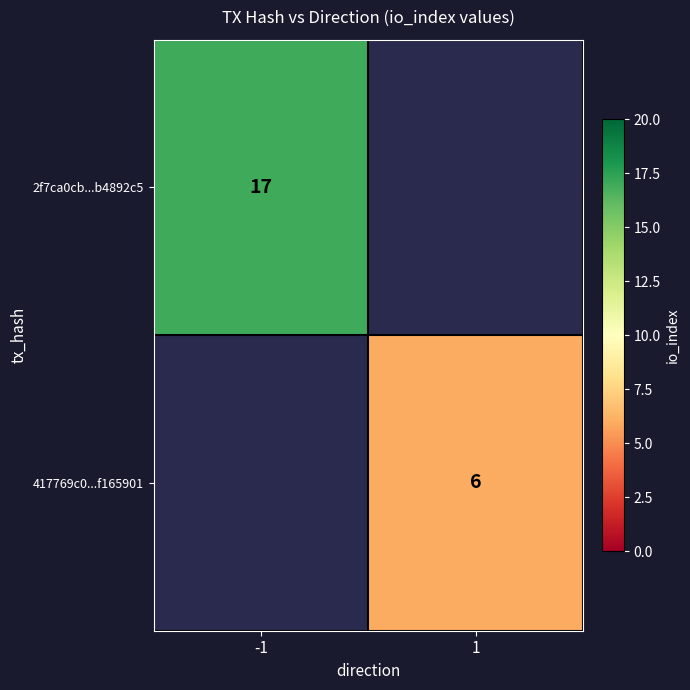

The value of 417769c0...f165901 at 1 is 10. True or false?

False